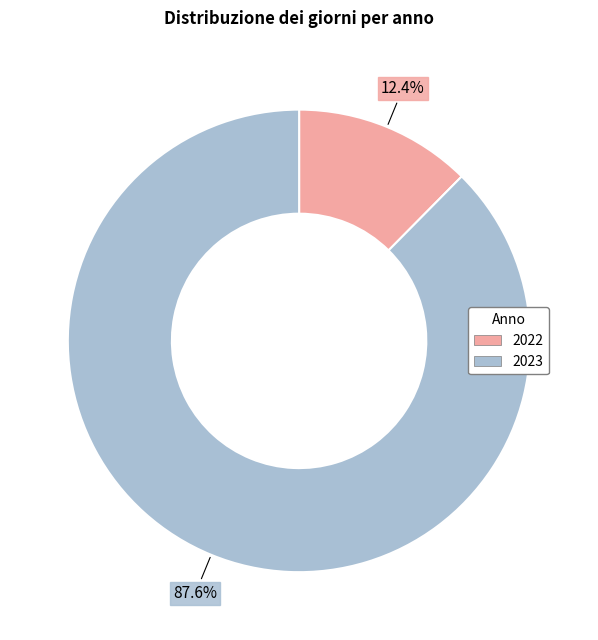

What is the majority slice?

2023